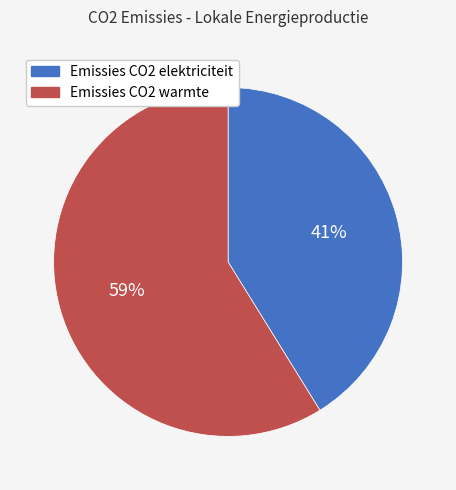

True or false: Emissies CO2 warmte accounts for 59% of the total.

True